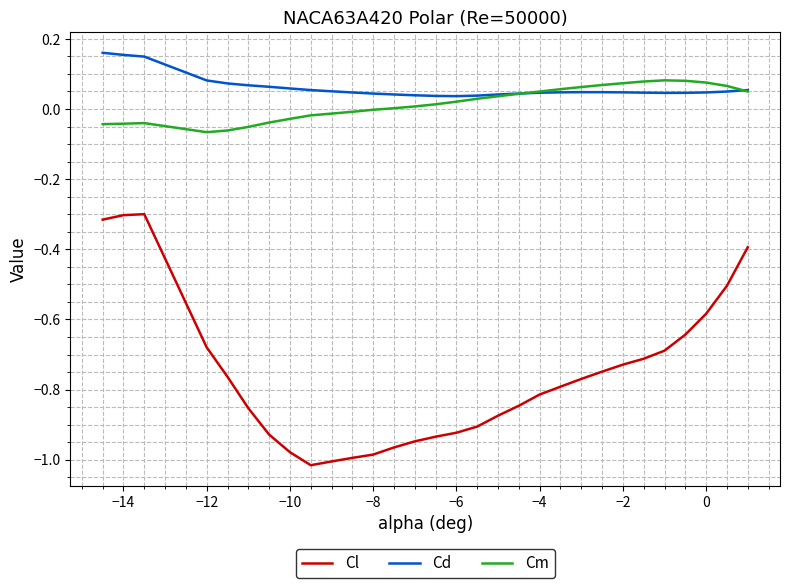

List the series in order of their peak value, lowest first.

Cl, Cm, Cd